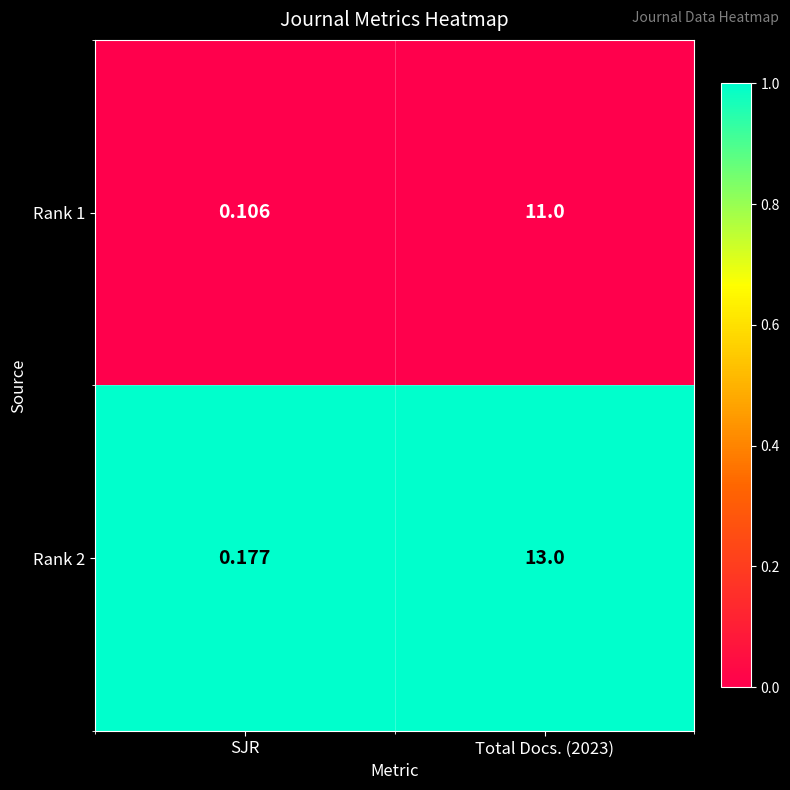

At which label does Rank 2 reach its minimum?

SJR